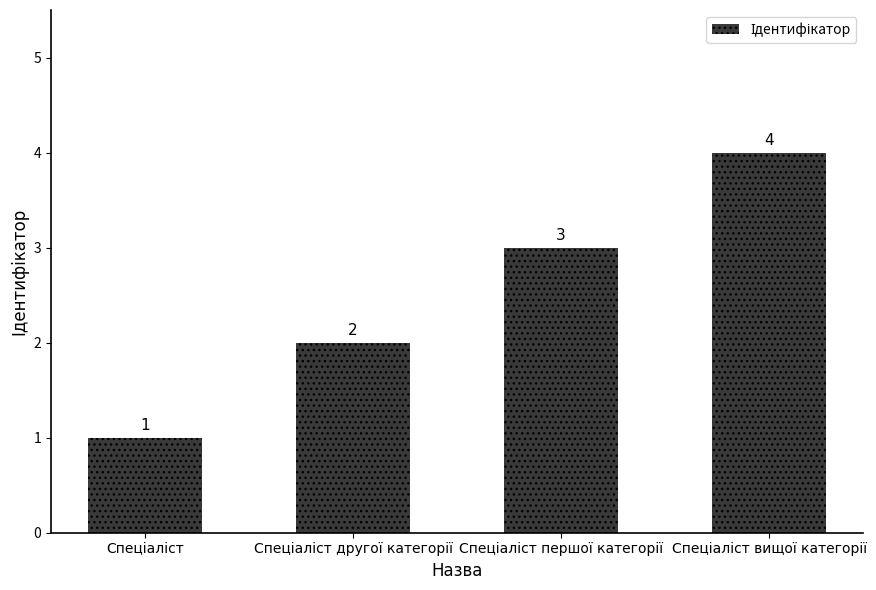

What is the smallest value displayed?

1